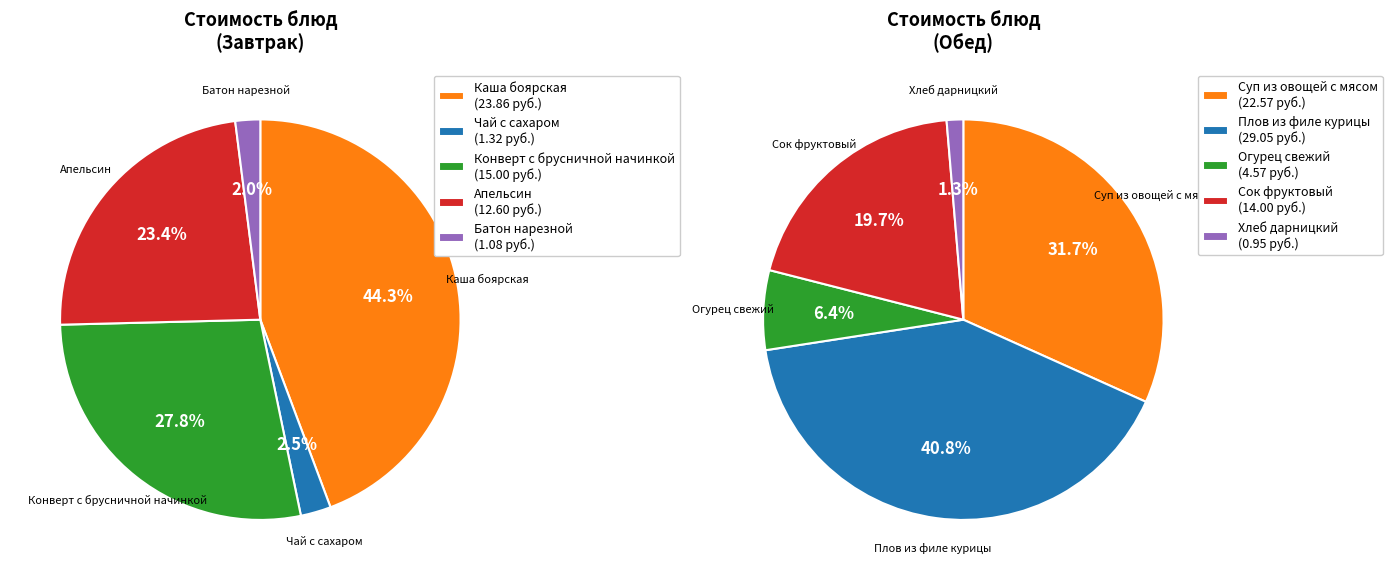

The 2 slice represents 21% of the pie. True or false?

False